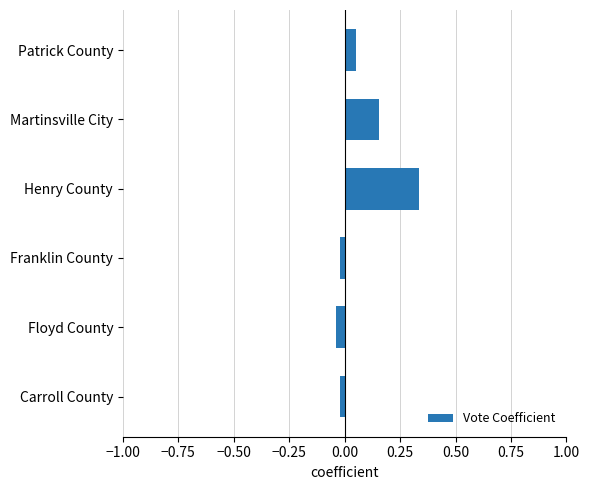

What is the sum of all values?

0.5